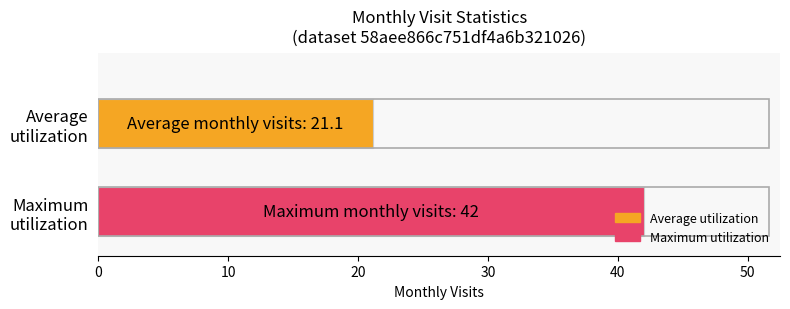

What is the maximum value shown in the chart?

42.0